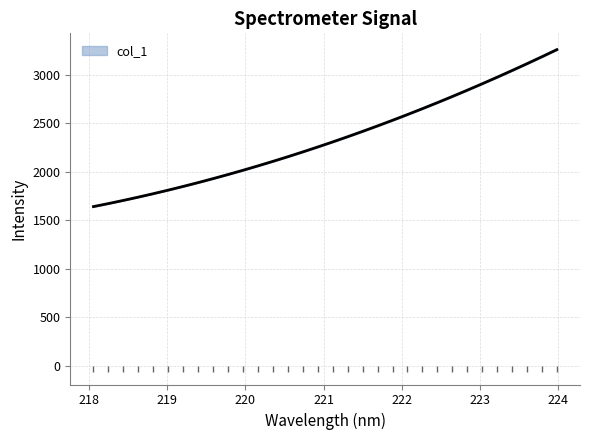

What is the change in value from 219.2067 to 222.263?

+802.1